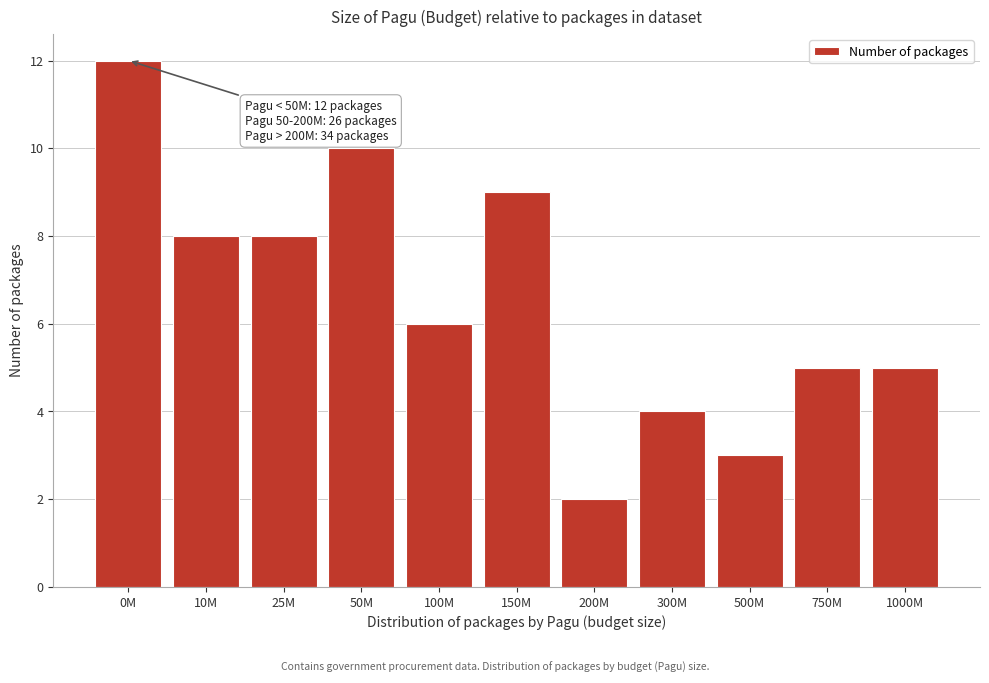

Reading left to right, what are all the values shown in this chart?

0M=12	10M=8	25M=8	50M=10	100M=6	150M=9	200M=2	300M=4	500M=3	750M=5	1000M=5